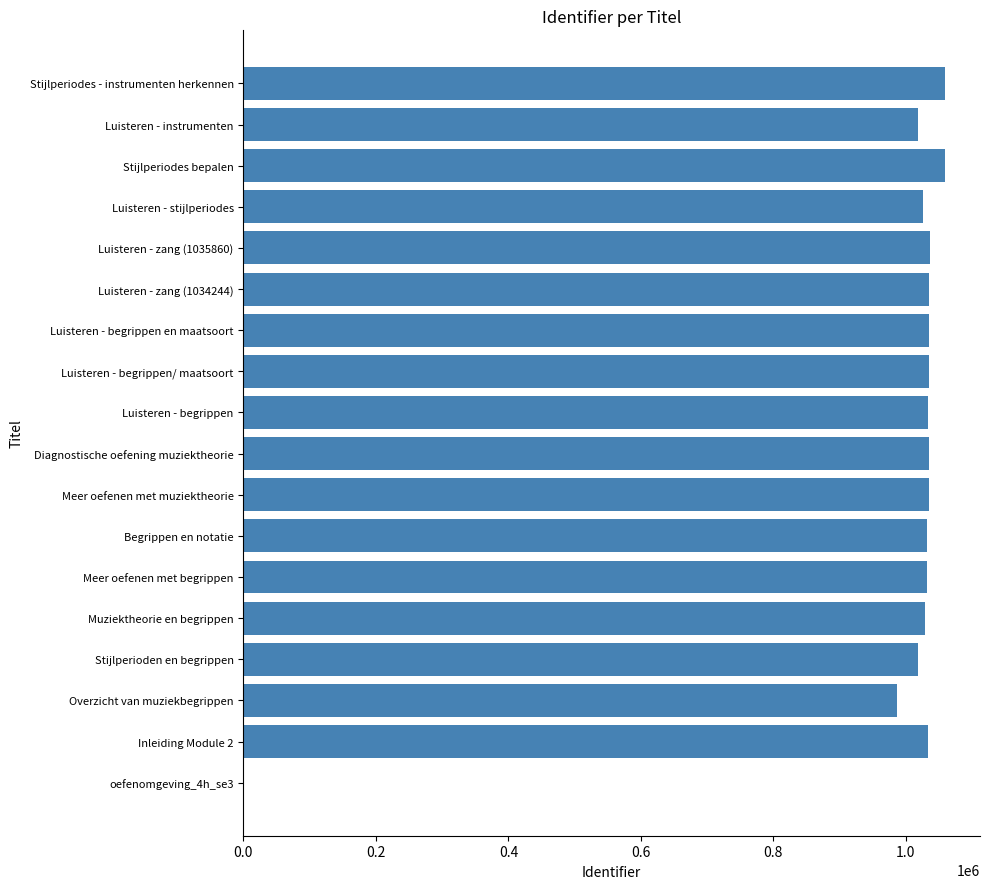

Which has a higher value, oefenomgeving_4h_se3 or Meer oefenen met begrippen?

Meer oefenen met begrippen